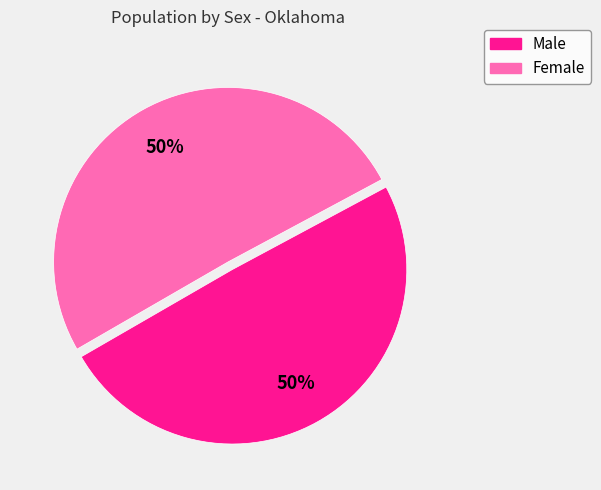

How many segments does this pie chart have?

2